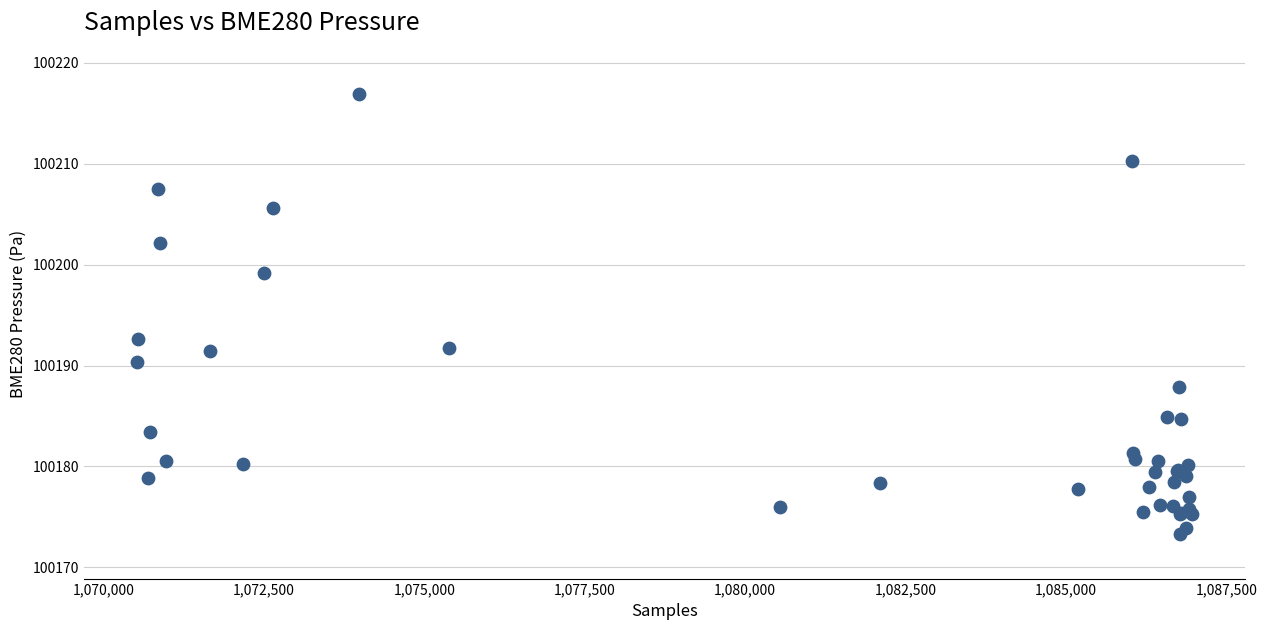

What Y value in the scatter plot is closest to 100195?

100192.7